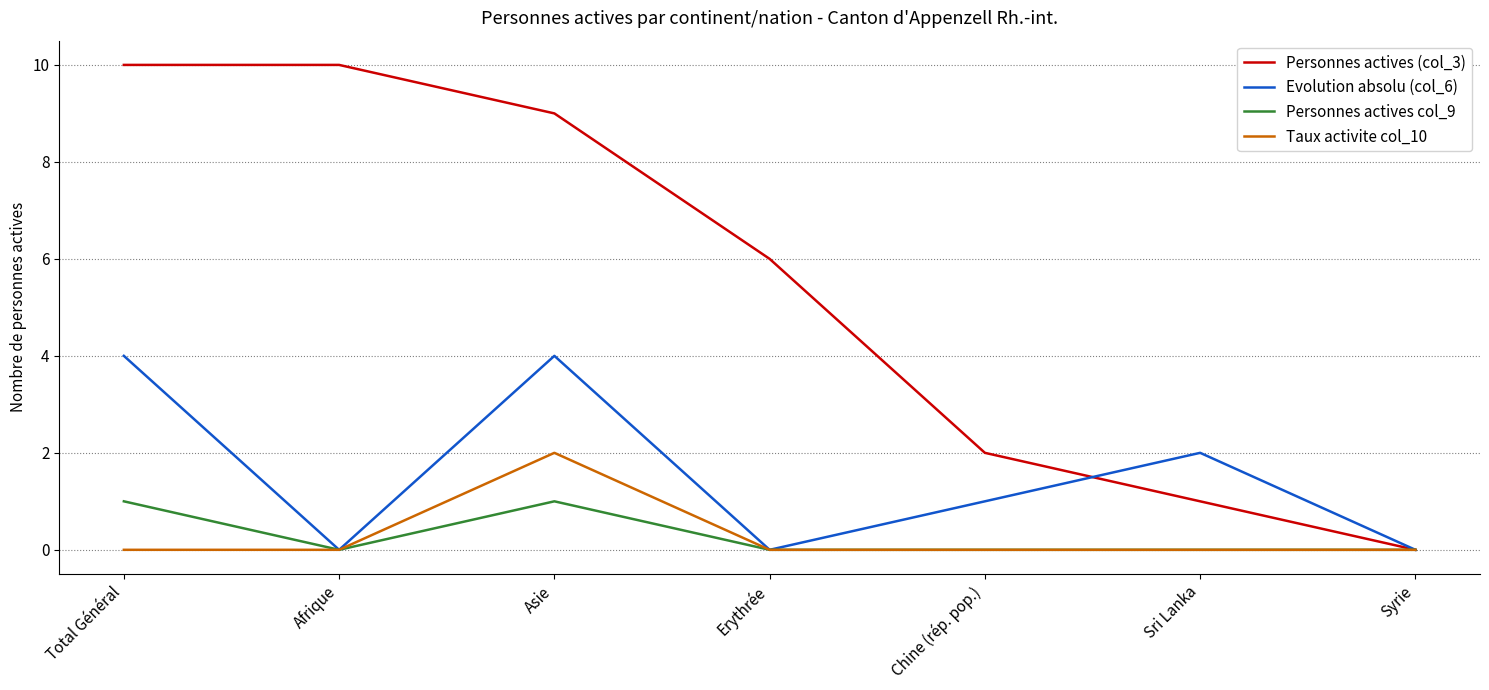

Which series has the widest spread of values?

Personnes actives (col_3)